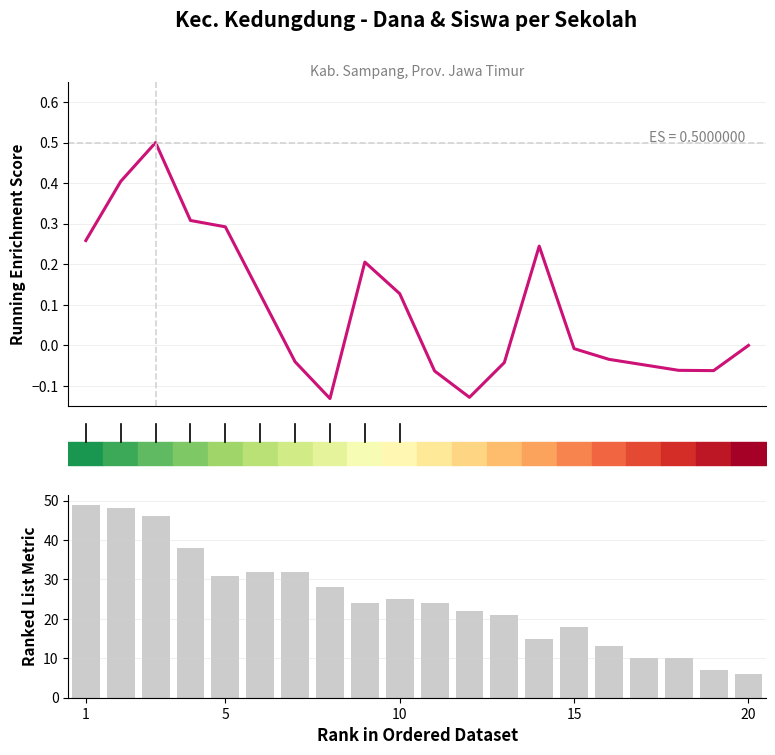

What is the sum of all Siswa Disalurkan values?

499.0